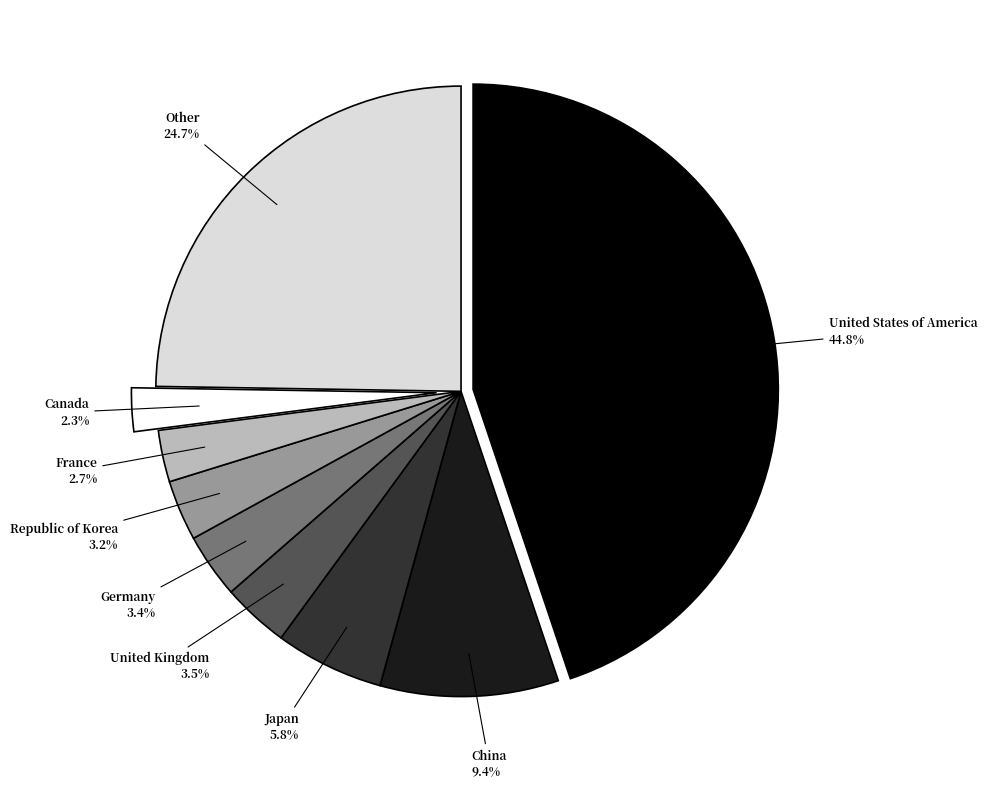

The Japan slice represents 20% of the pie. True or false?

False